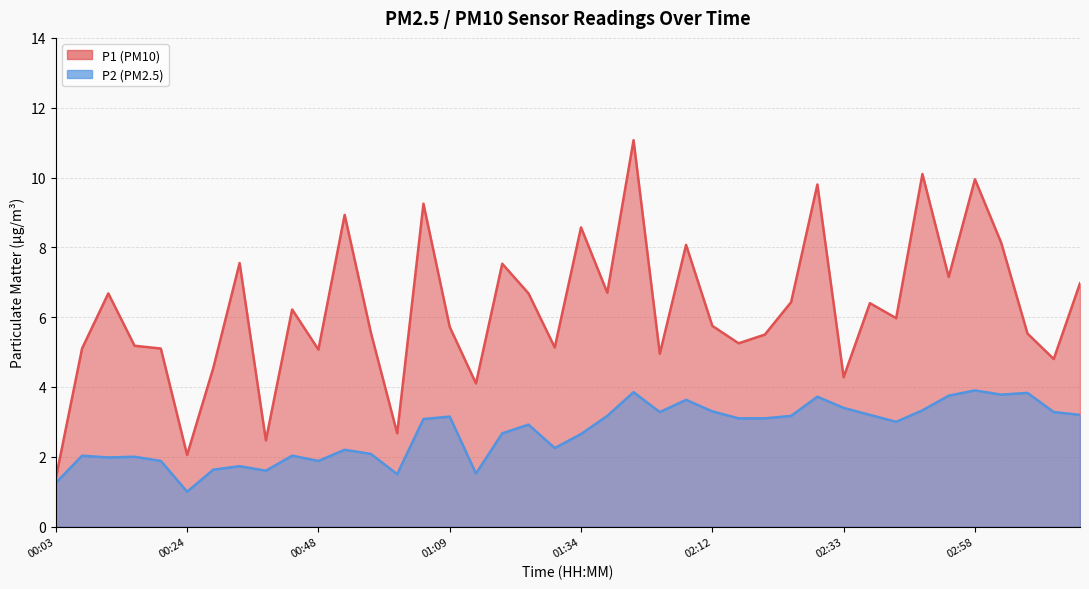

True or false: P1 and P2 cross at least once.

False